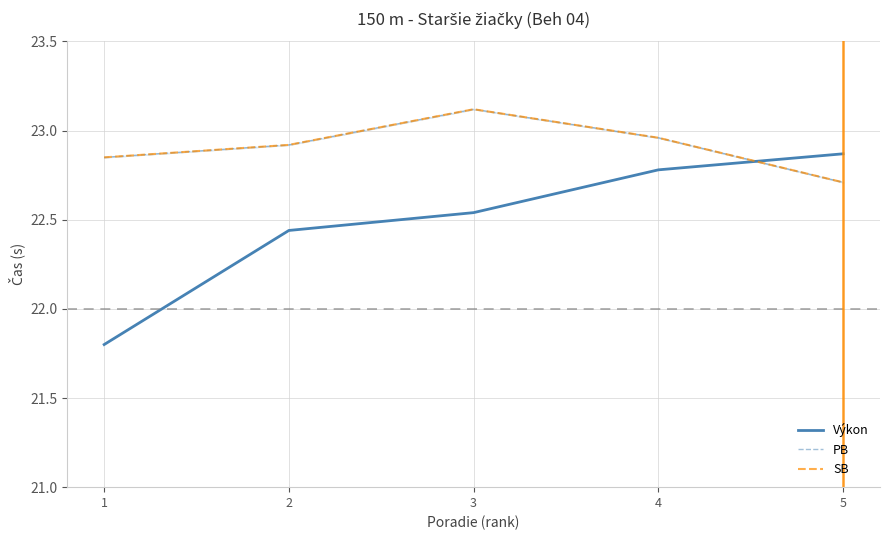

Between 2 and 5, which series saw the biggest shift?

Výkon